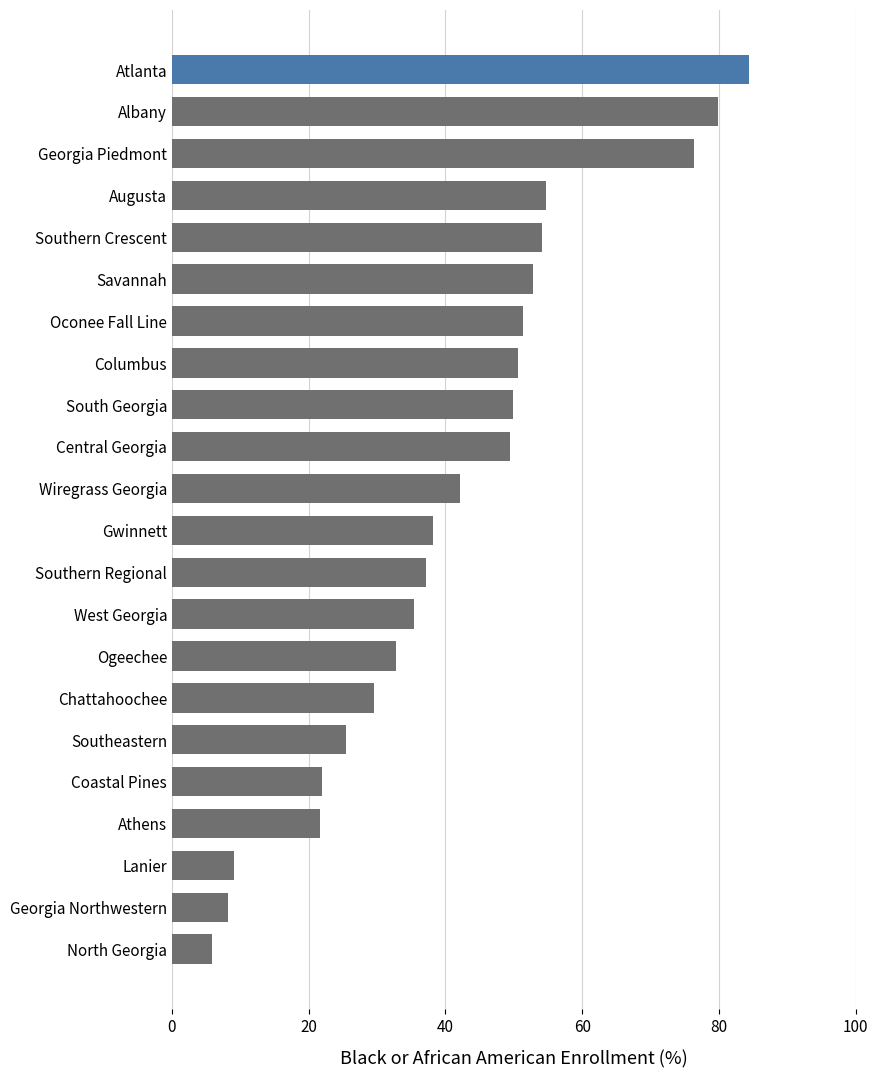

Between Wiregrass Georgia and Georgia Northwestern, which is larger?

Wiregrass Georgia